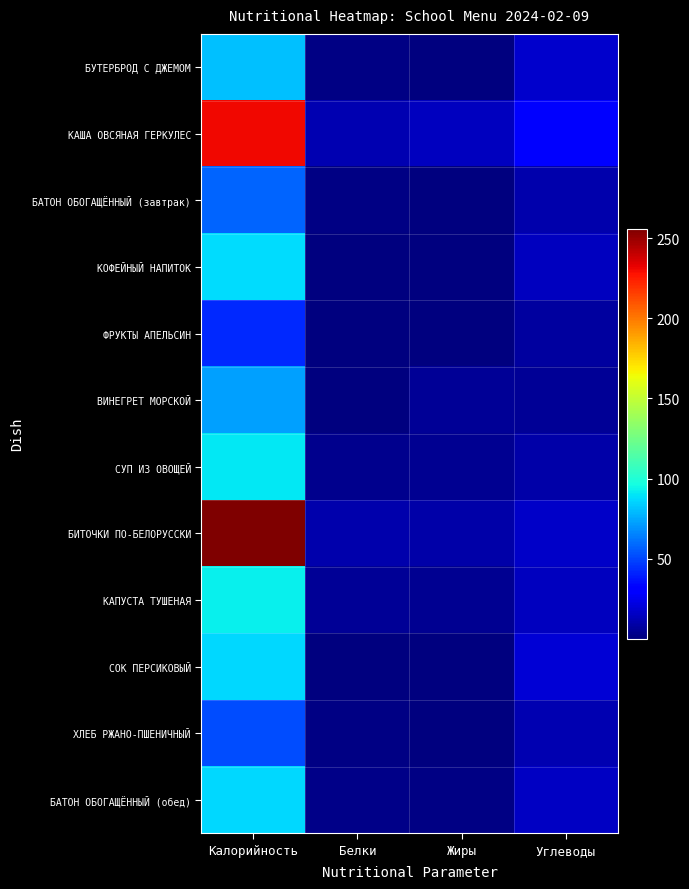

What is the total value across all series at Белки?

42.1